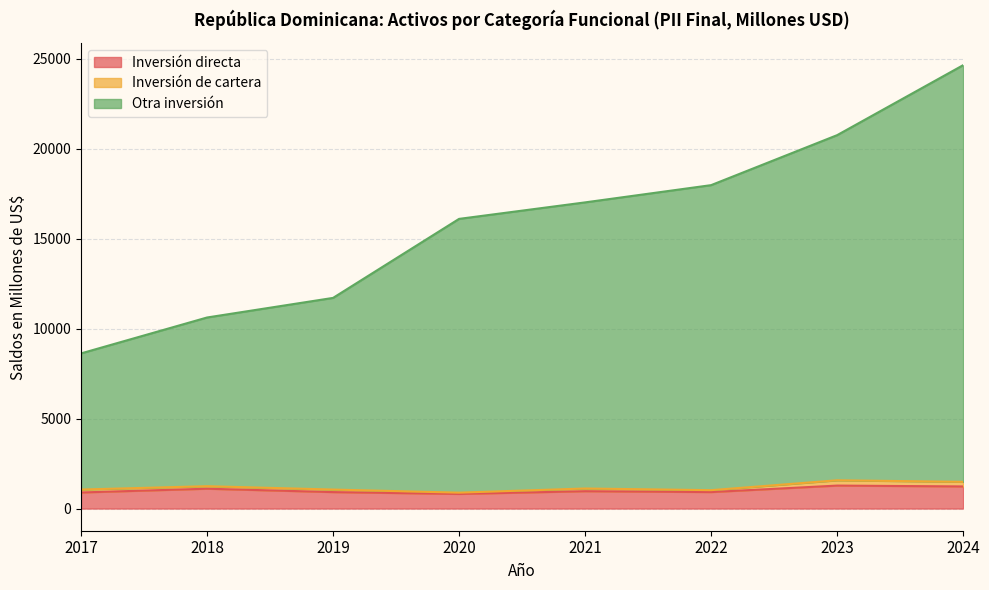

The Otra inversión series shows 5884.7 at 2017. True or false?

False